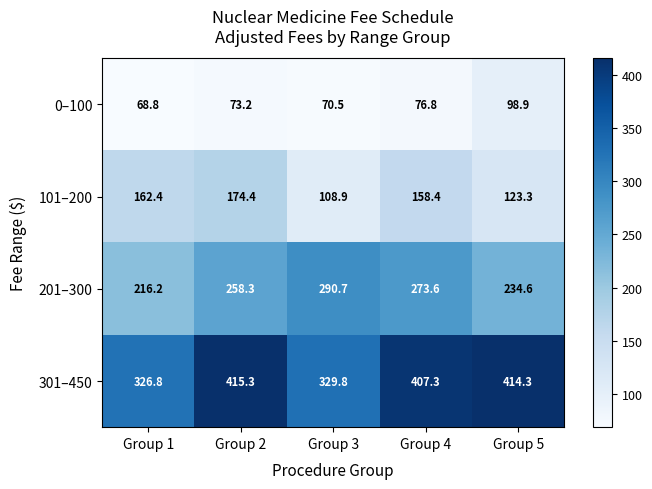

What is the difference between the second highest and second lowest values in the 0–100 series?

6.3